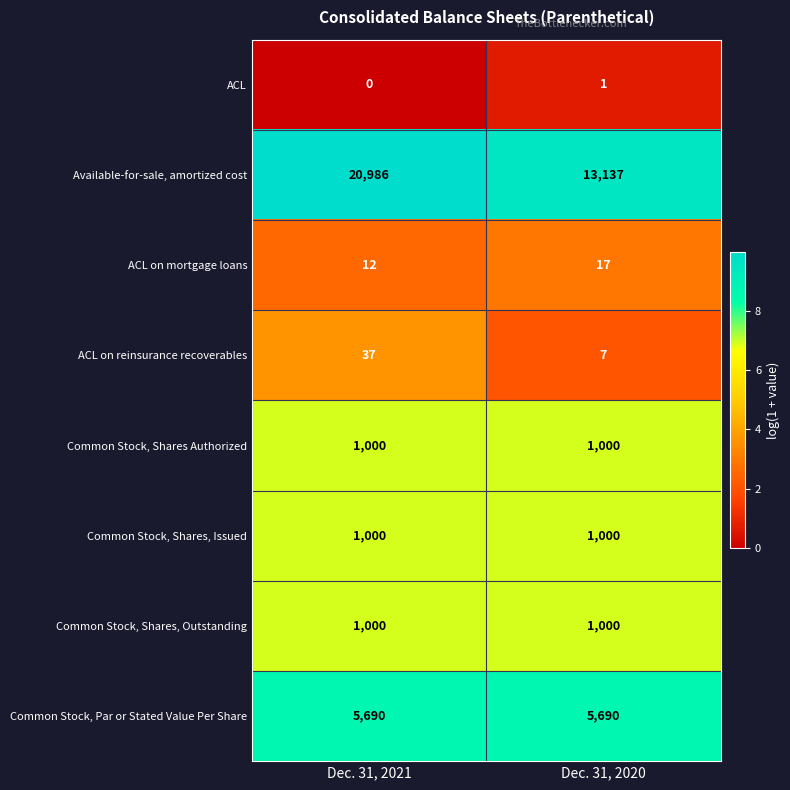

Which series has the largest total across all categories?

Available-for-sale, amortized cost